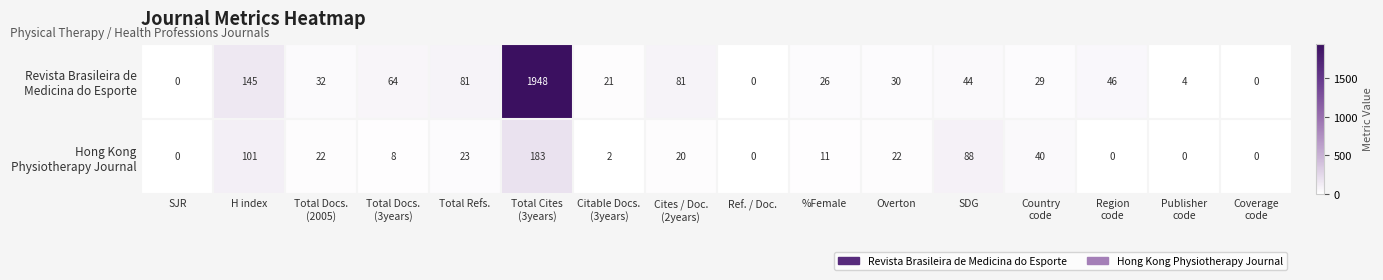

What is the greatest value displayed?

1948